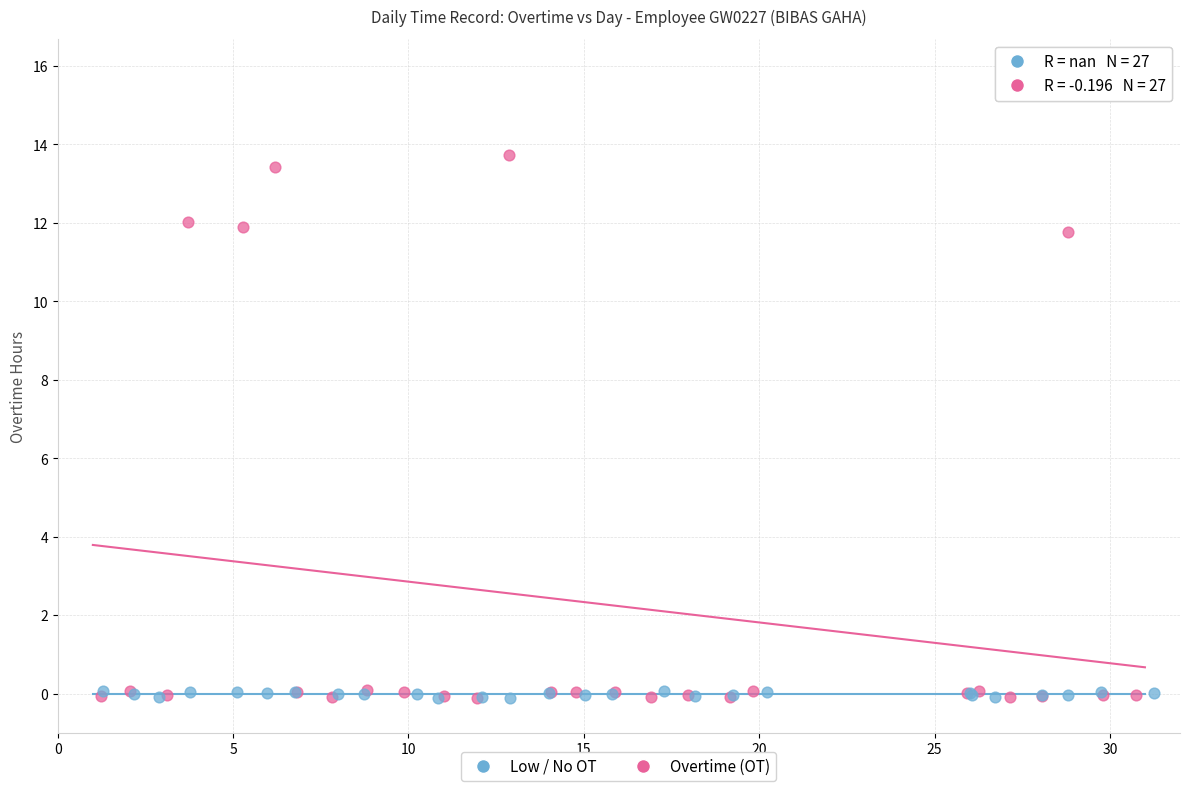

Which series has the widest spread of Y values?

Overtime (OT)